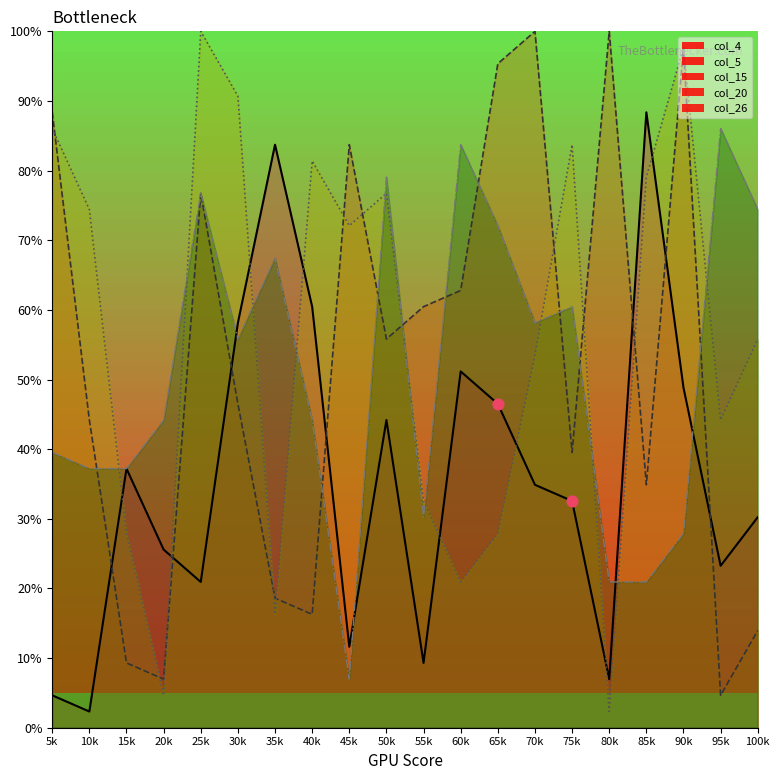

Is it true that col_4 equals 47.7 at 70k?

False